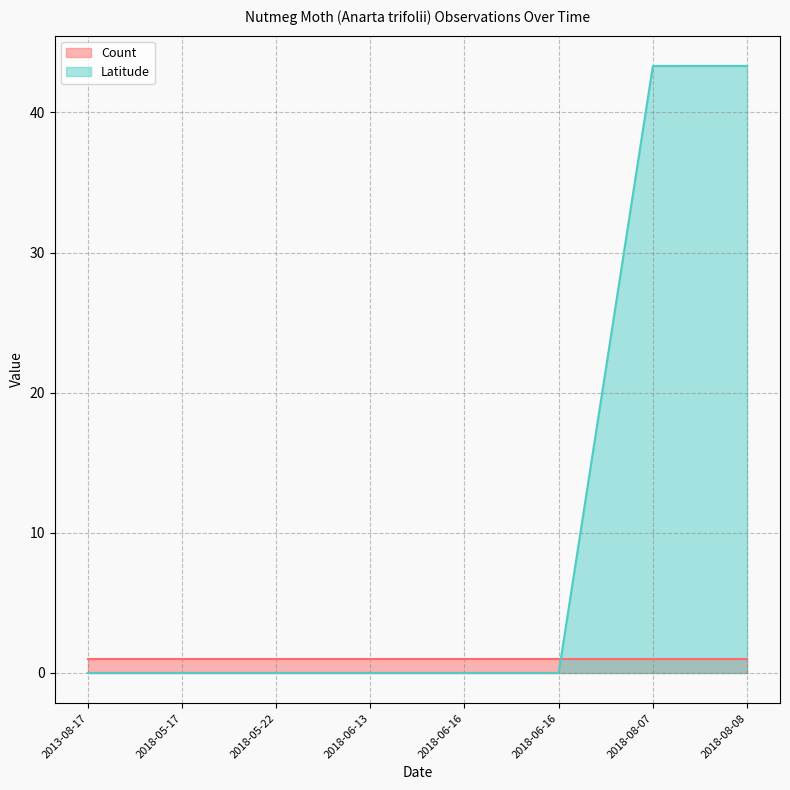

The chart shows a value of -25.1 at 2018-05-17. True or false?

False